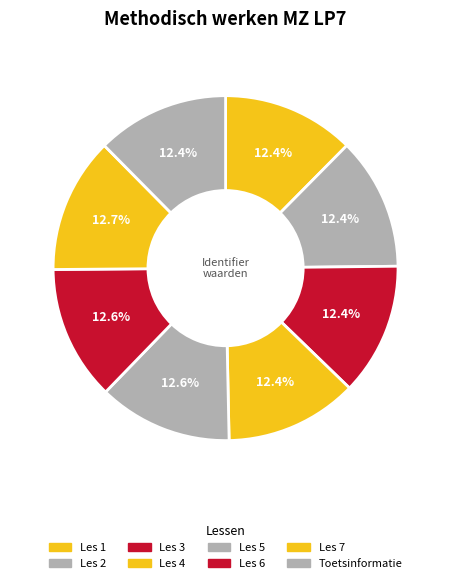

To the nearest percent, what portion does Toetsinformatie represent?

12%